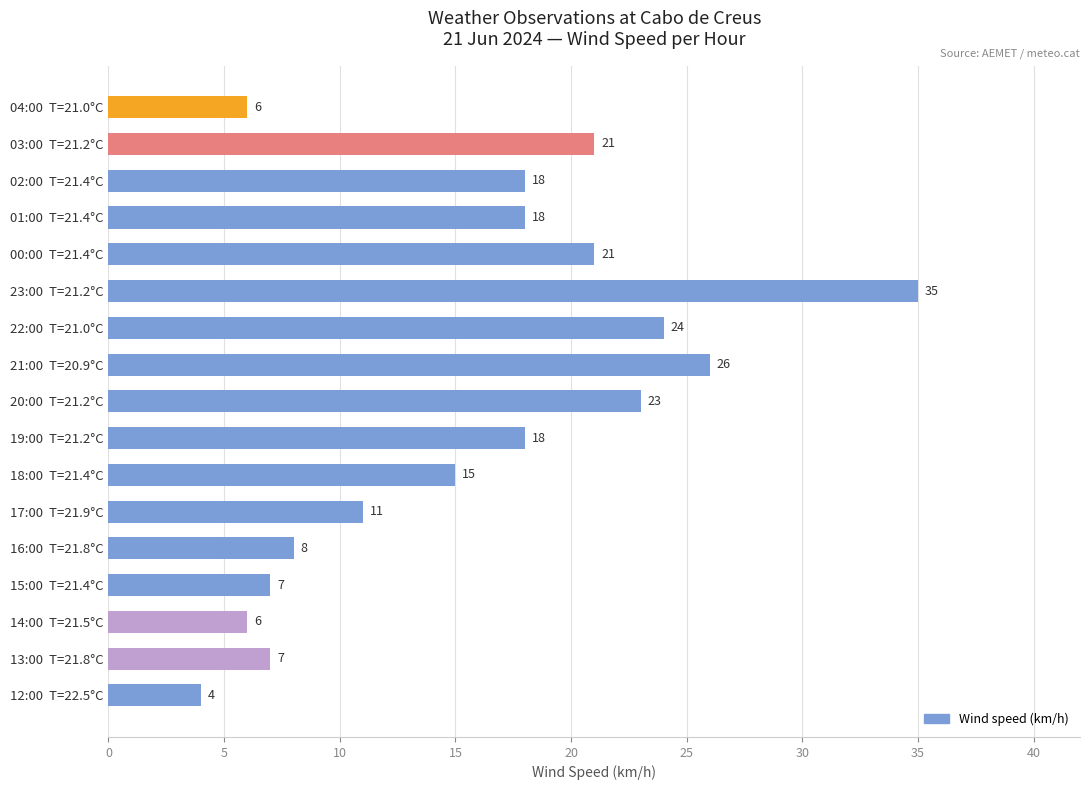

Is it true that the value at 04:00  T=21.0°C is 10?

False